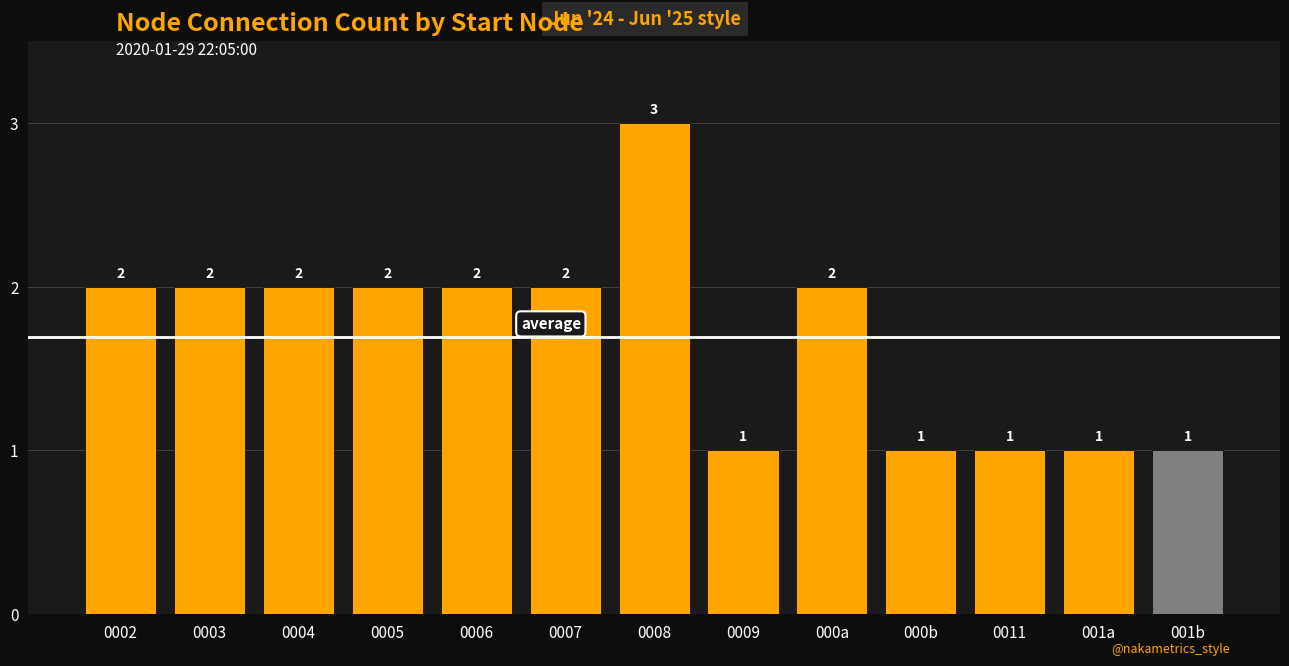

True or false: the data shows 4 at 0008.

False